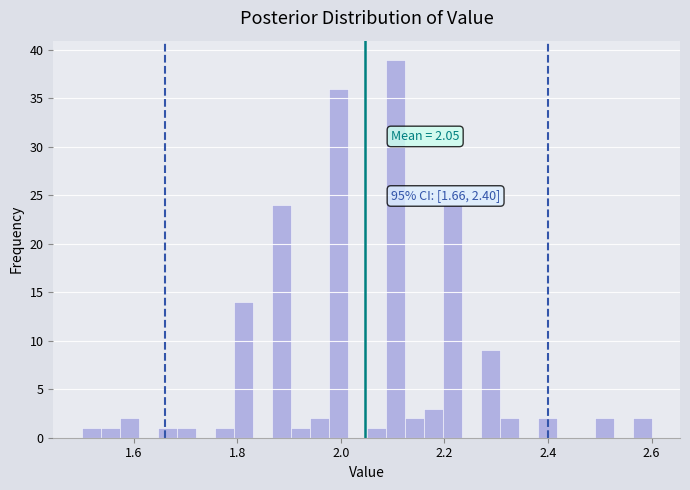

Read against the x-axis, roughly where is the centre of the tallest bar?

2.10